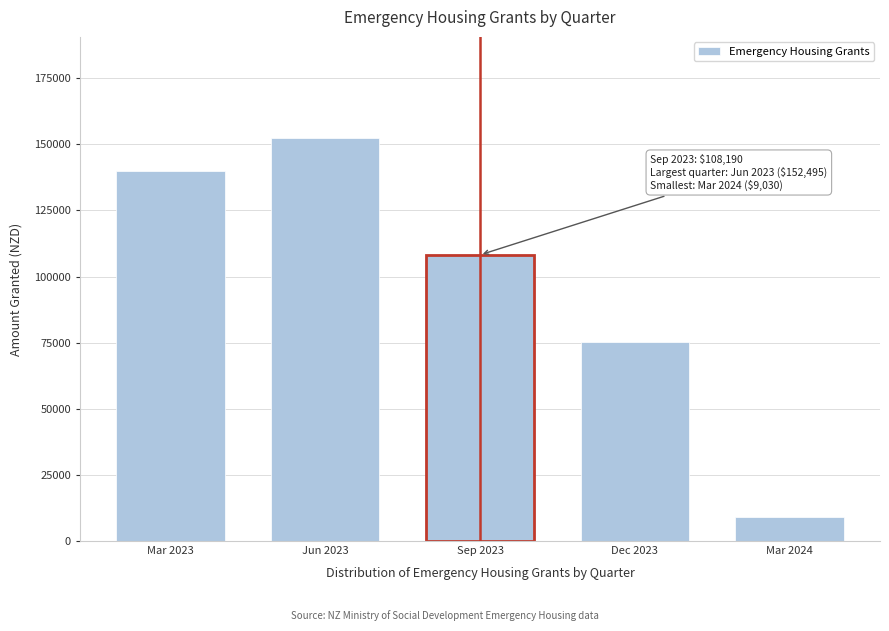

Reading left to right, what are all the values shown in this chart?

Mar 2023=139985	Jun 2023=152495	Sep 2023=108190	Dec 2023=75070	Mar 2024=9030